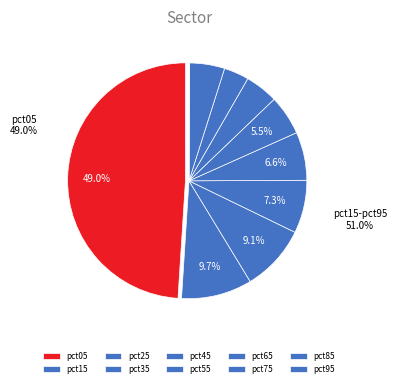

Which slice is the largest?

pct05